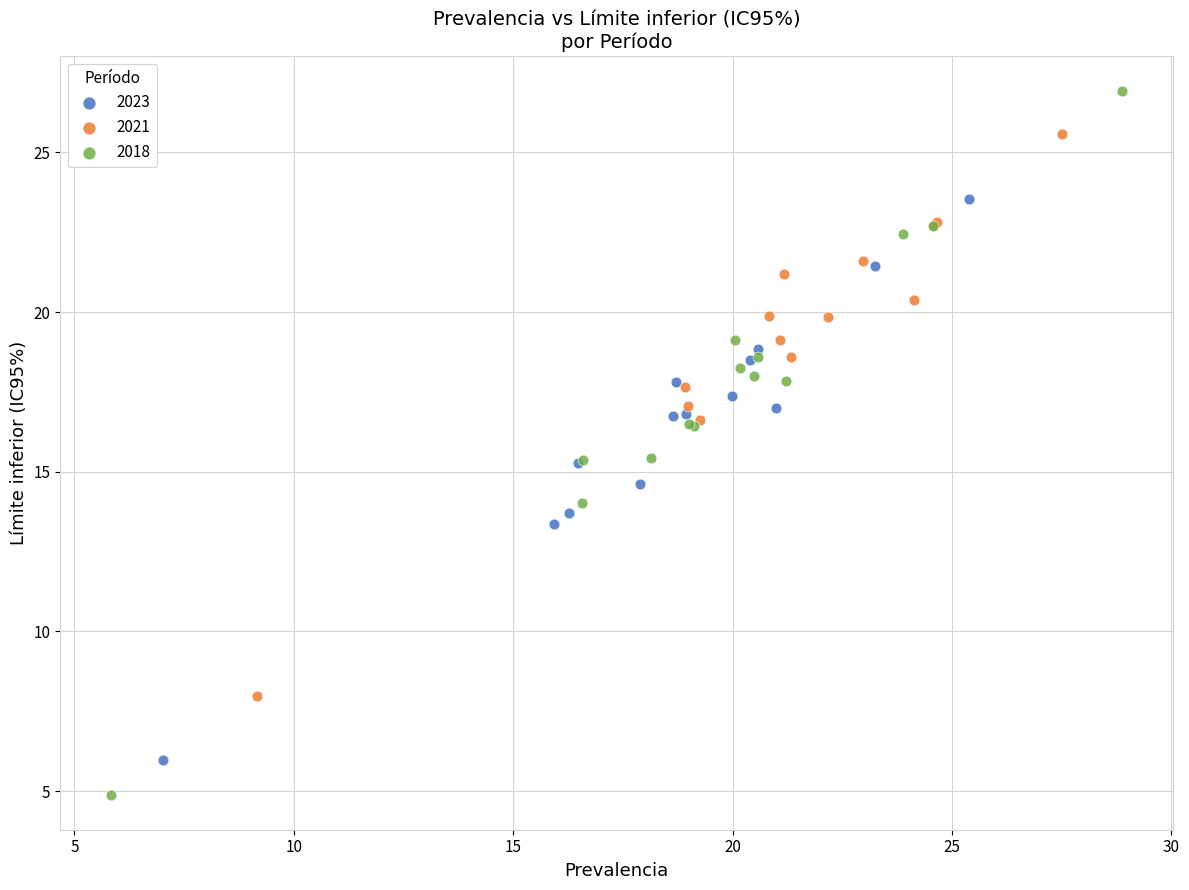

Which series has the largest Y range (max minus min)?

2018